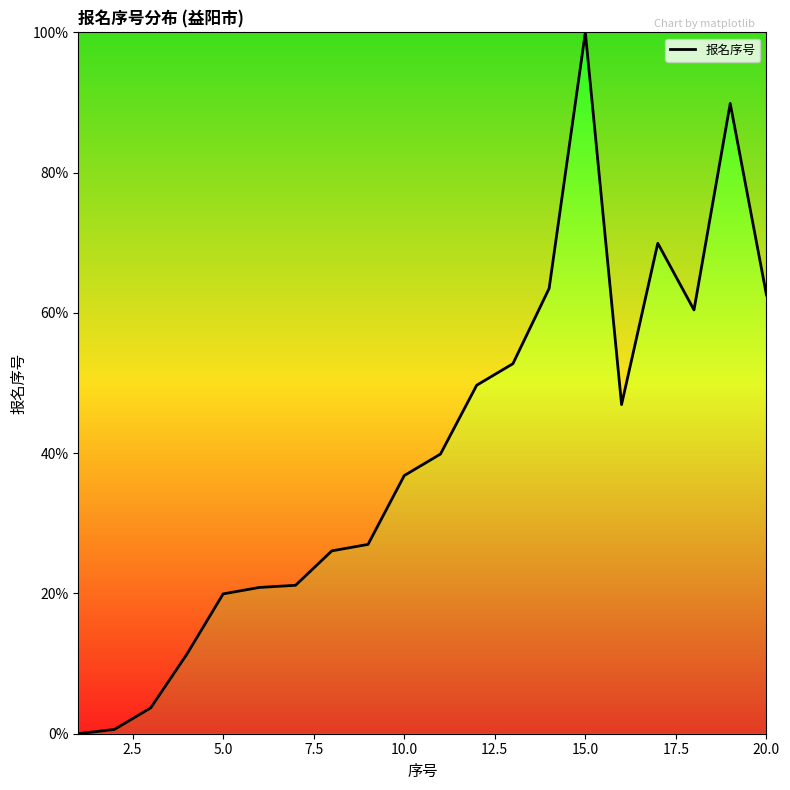

What is the difference between the maximum and minimum values?

100.0